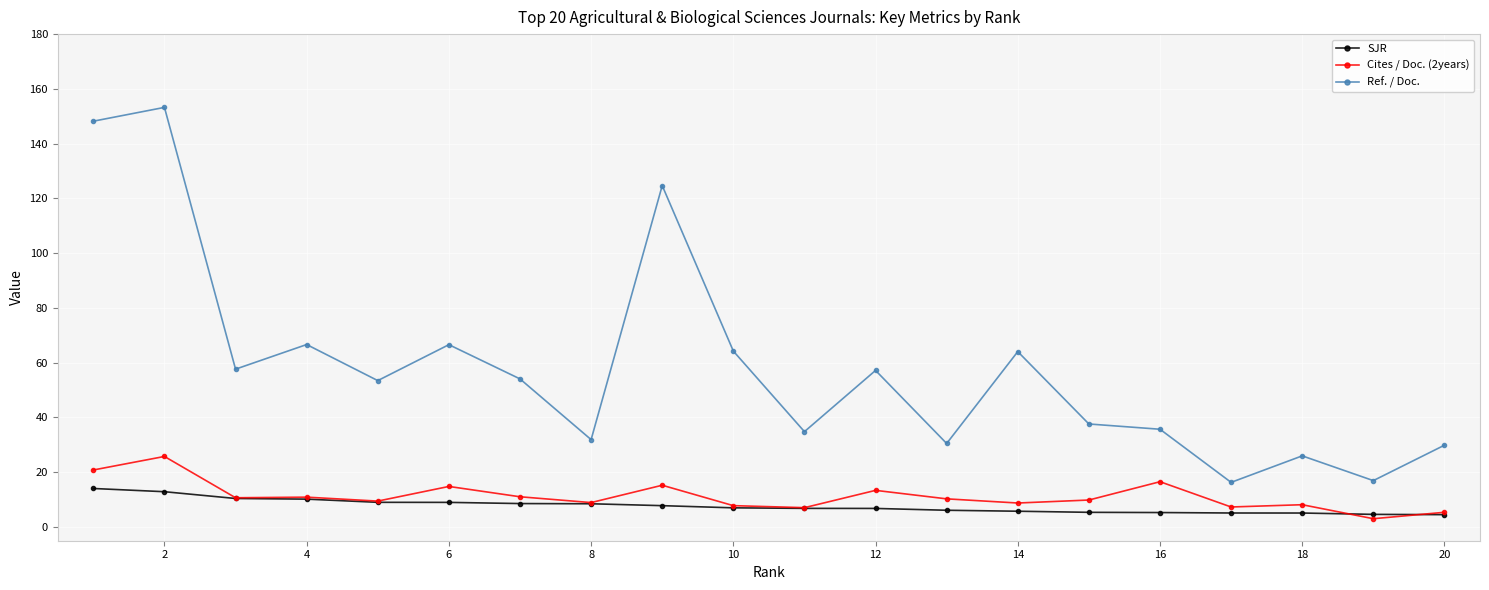

What is the maximum value shown in the chart?

153.2